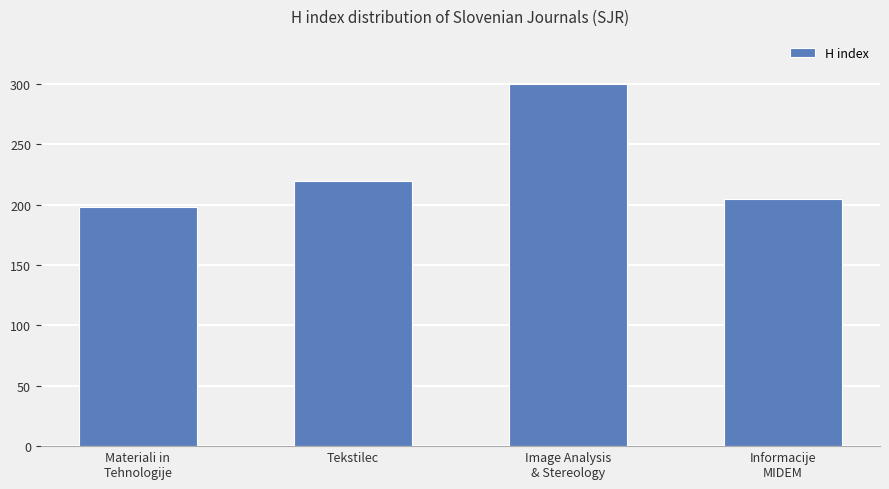

True or false: the data shows 515 at Image Analysis
& Stereology.

False